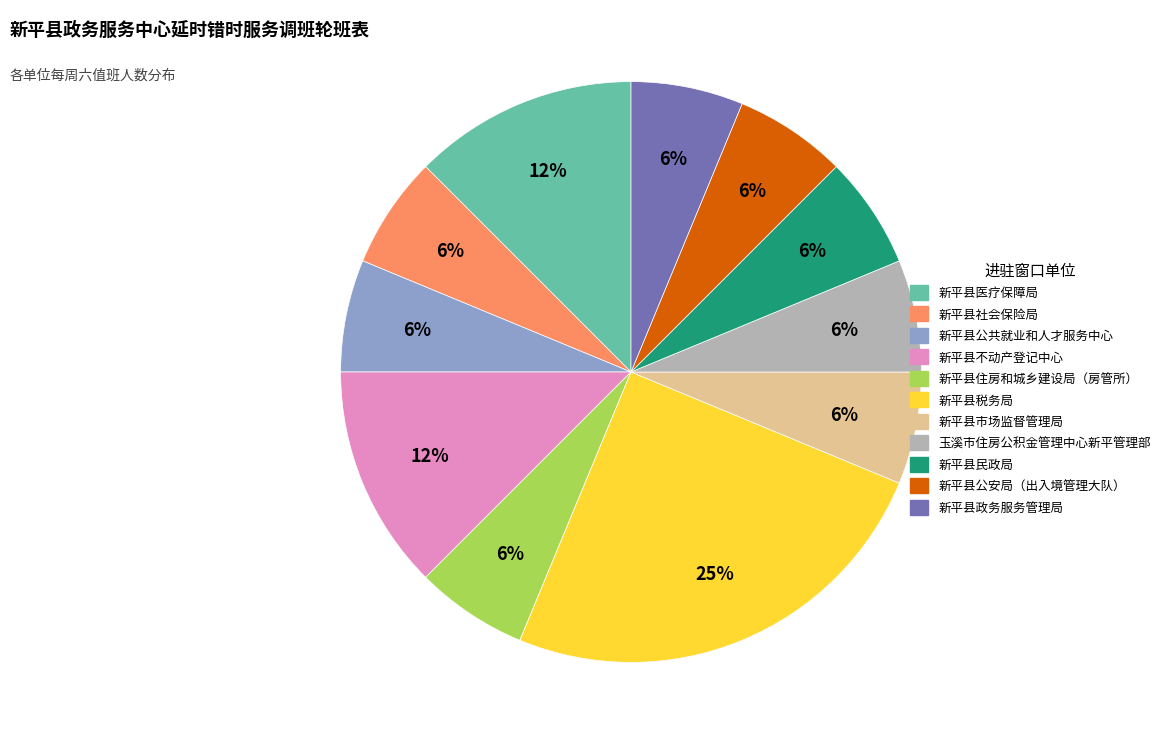

What is the largest slice in the pie chart?

新平县税务局